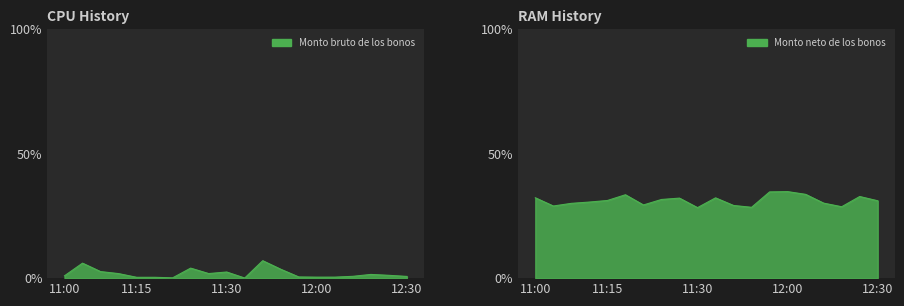

Reading left to right, list all the values displayed in this chart.

Monto bruto de los bonos: 0.9	6.0	2.6	1.8	0.3	0.3	0.1	4.0	1.8	2.5	0.0	7.0	3.6	0.5	0.4	0.4	0.7	1.5	1.1	0.7
Monto neto de los bonos: 32.3	29.0	30.0	30.6	31.2	33.5	29.4	31.6	32.1	28.3	32.3	29.2	28.5	34.6	34.8	33.7	30.1	28.7	32.8	31.1